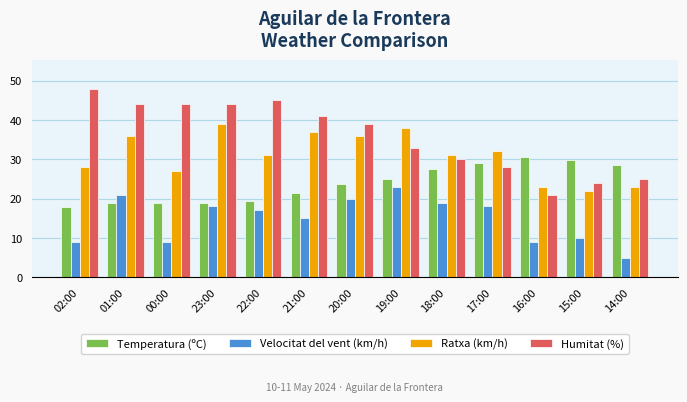

What is the highest value of the Velocitat del vent (km/h) series?

23.0